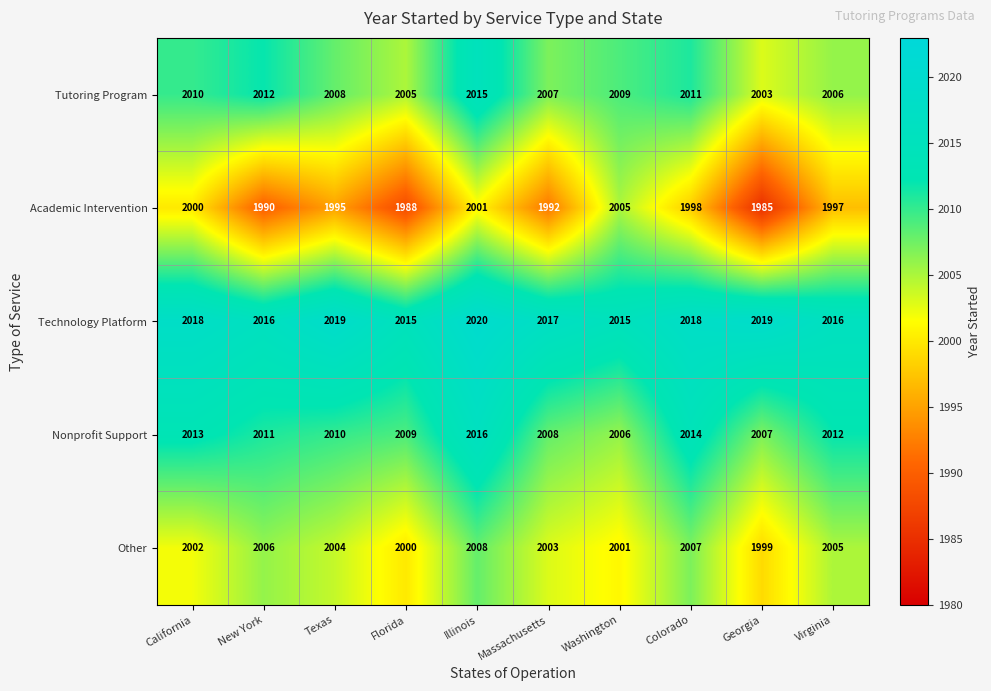

Which series has the largest total across all categories?

Technology Platform